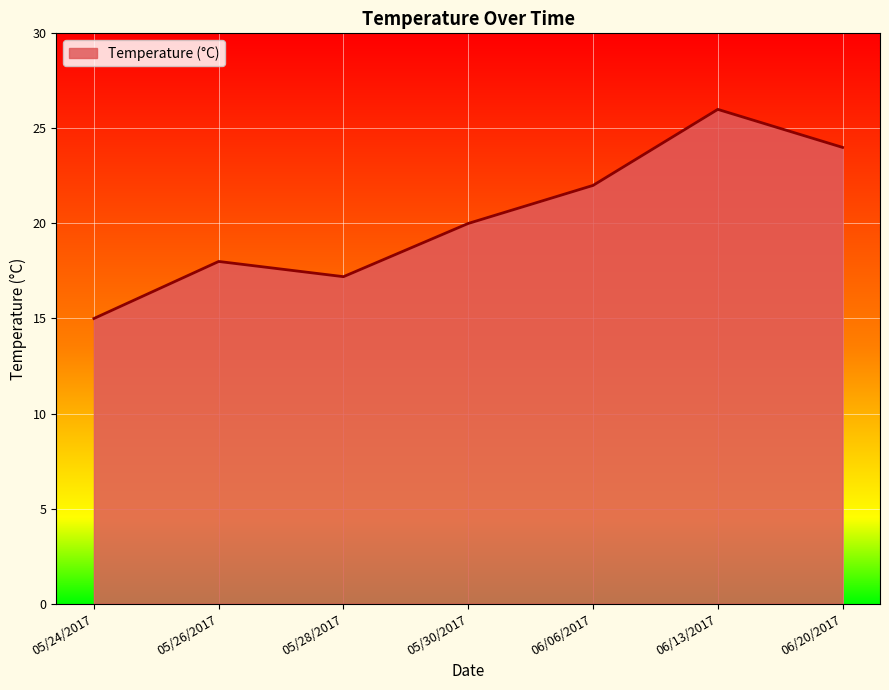

What is the smallest value displayed?

15.0